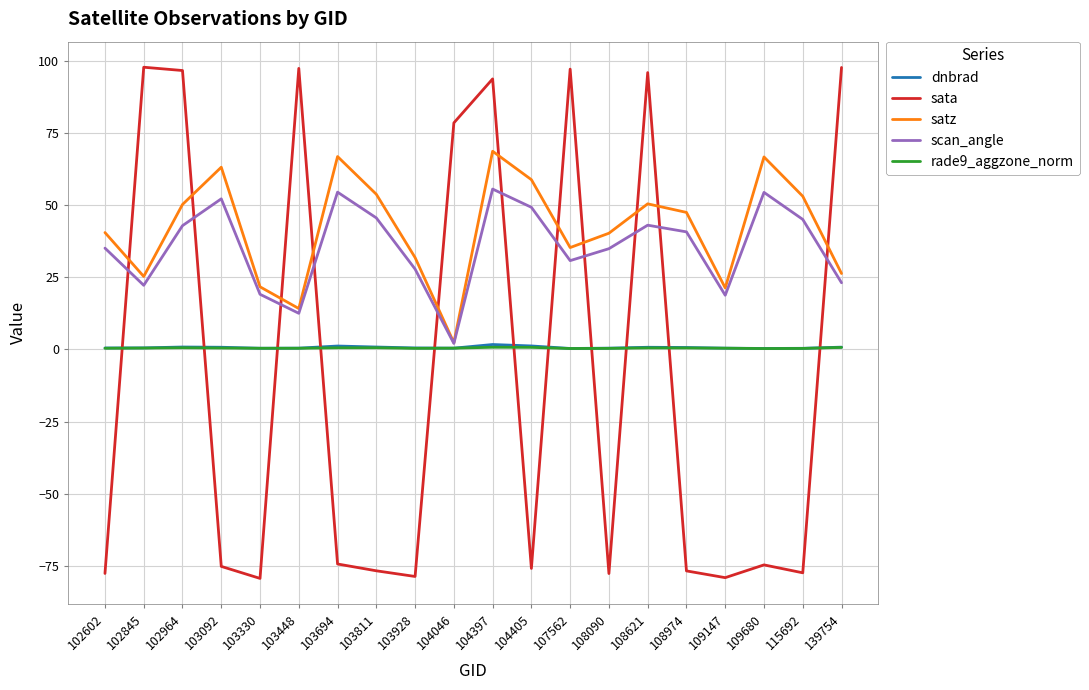

What is the difference between the scan_angle values at 103811 and 109147?

26.8